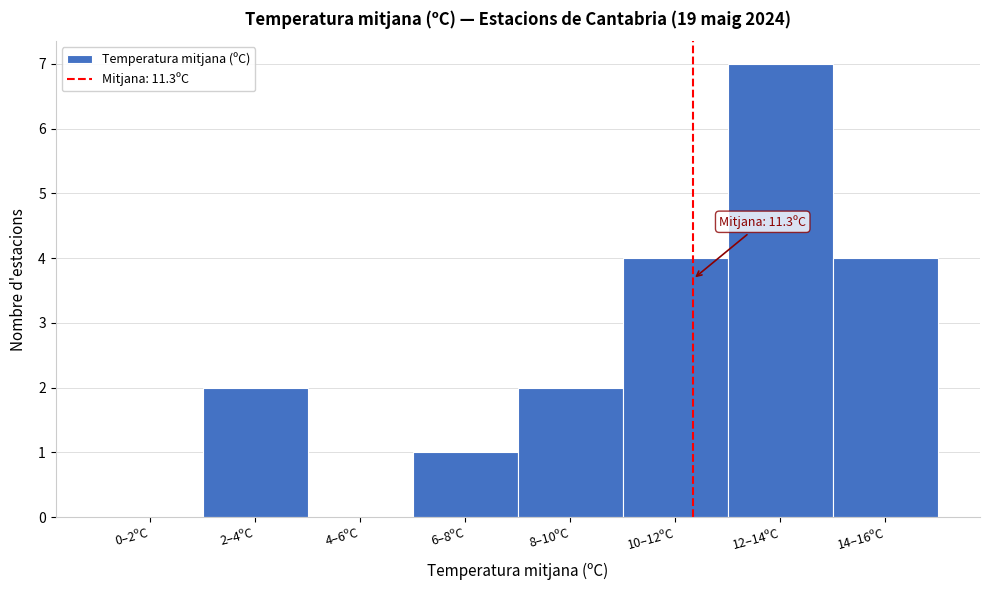

Reading left to right, what are all the values shown in this chart?

0–2ºC=0	2–4ºC=2	4–6ºC=0	6–8ºC=1	8–10ºC=2	10–12ºC=4	12–14ºC=7	14–16ºC=4